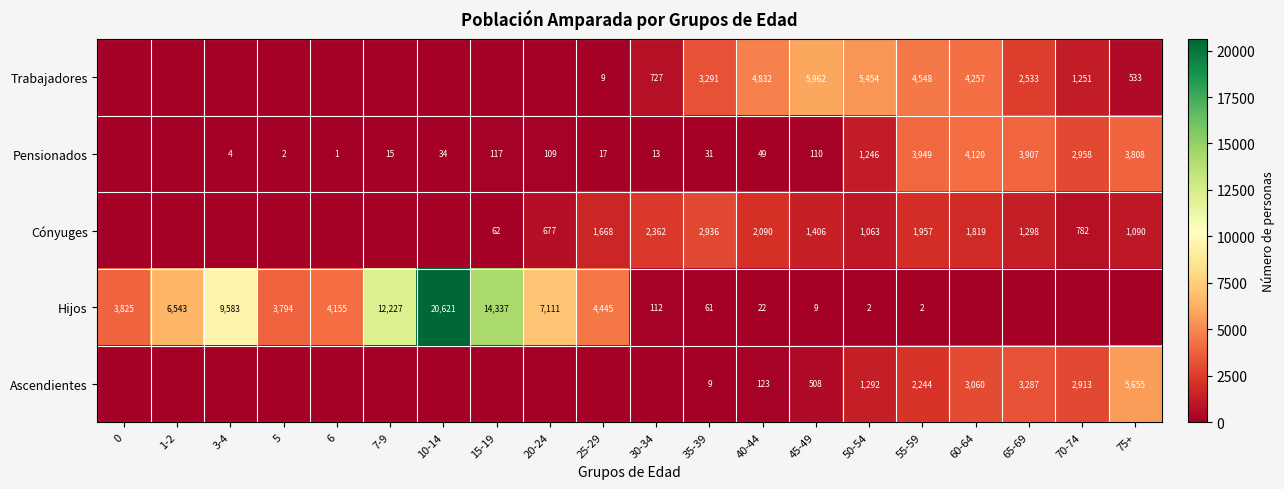

The value of Pensionados at 20-24 is 109. True or false?

True